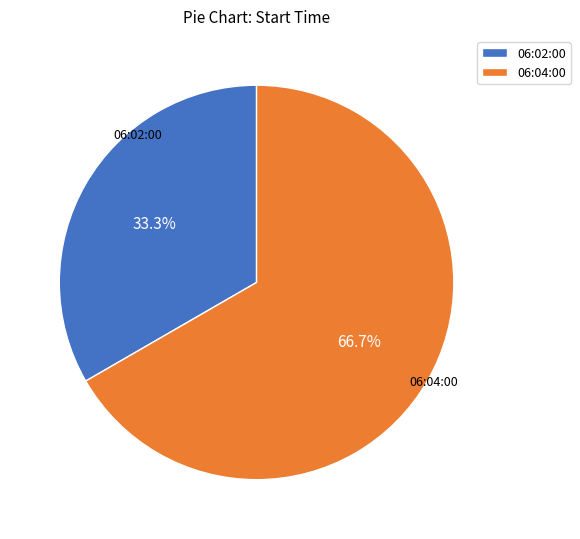

Which slice is the largest?

06:04:00